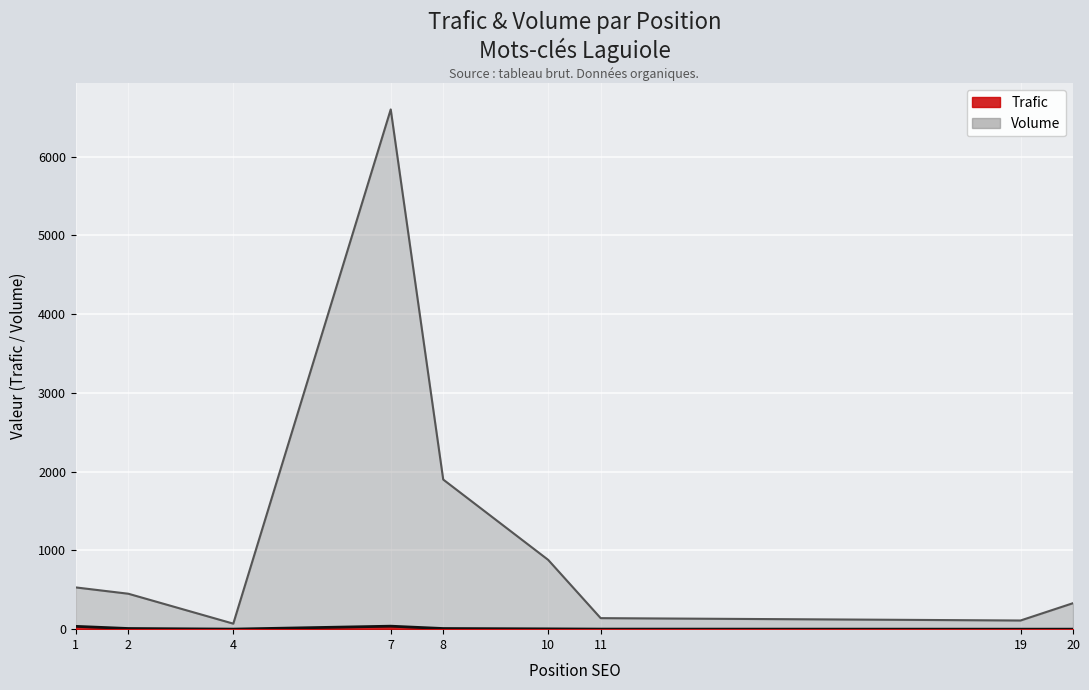

Is it true that the value at 11 is 140?

True